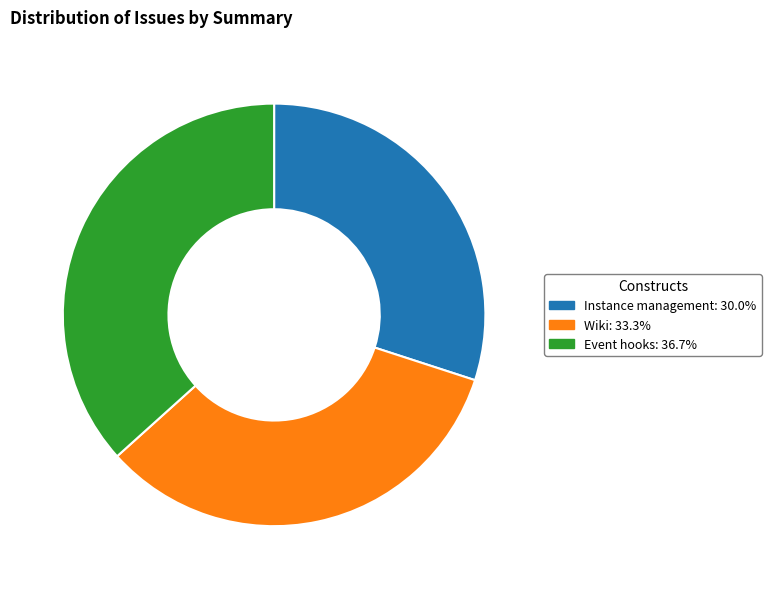

Is the sum of Instance management and Wiki greater than half?

Yes